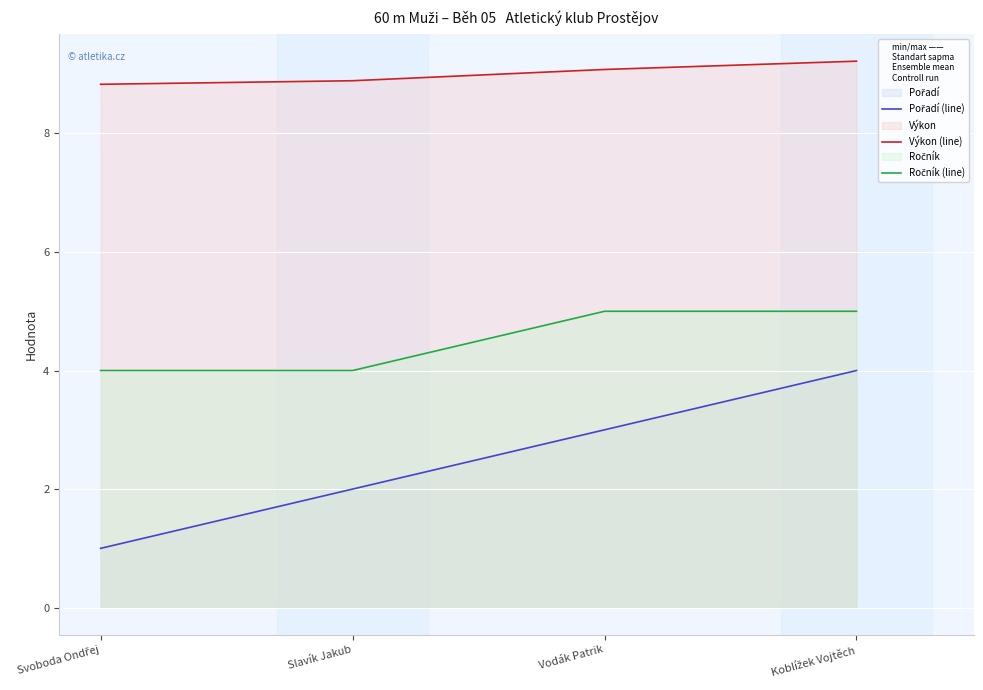

What position from the right is Vodák Patrik?

2